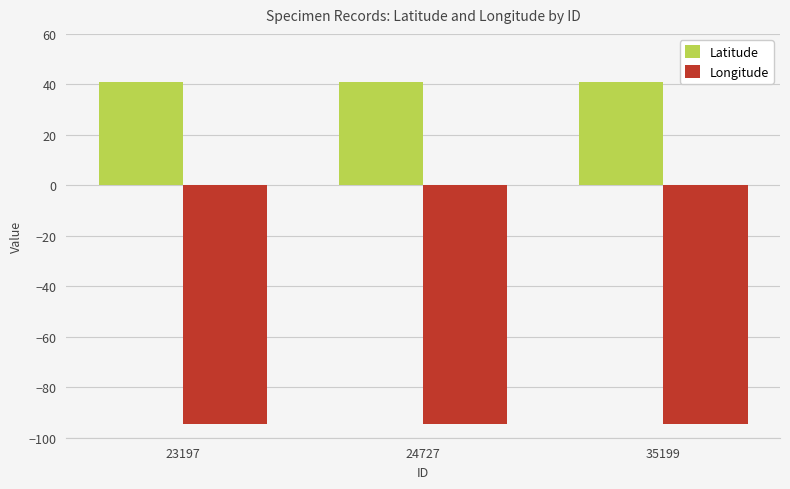

How many groups of bars are there?

3